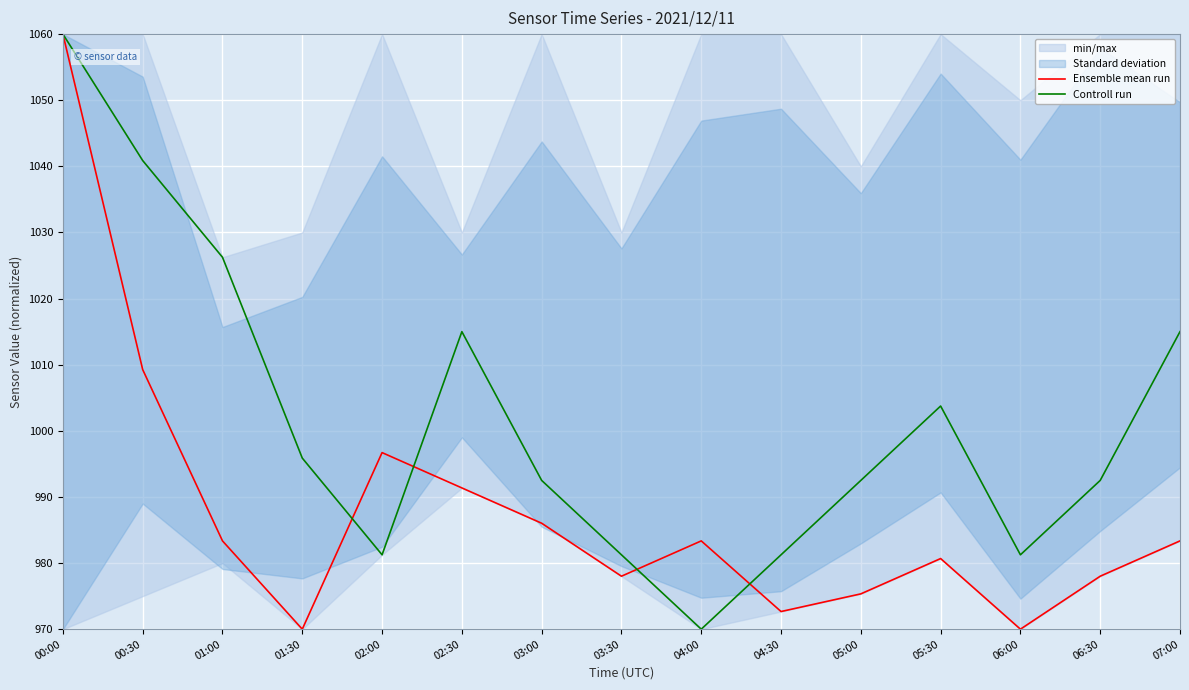

What is the value of the Ensemble mean run point at the 3rd from the left?

983.4